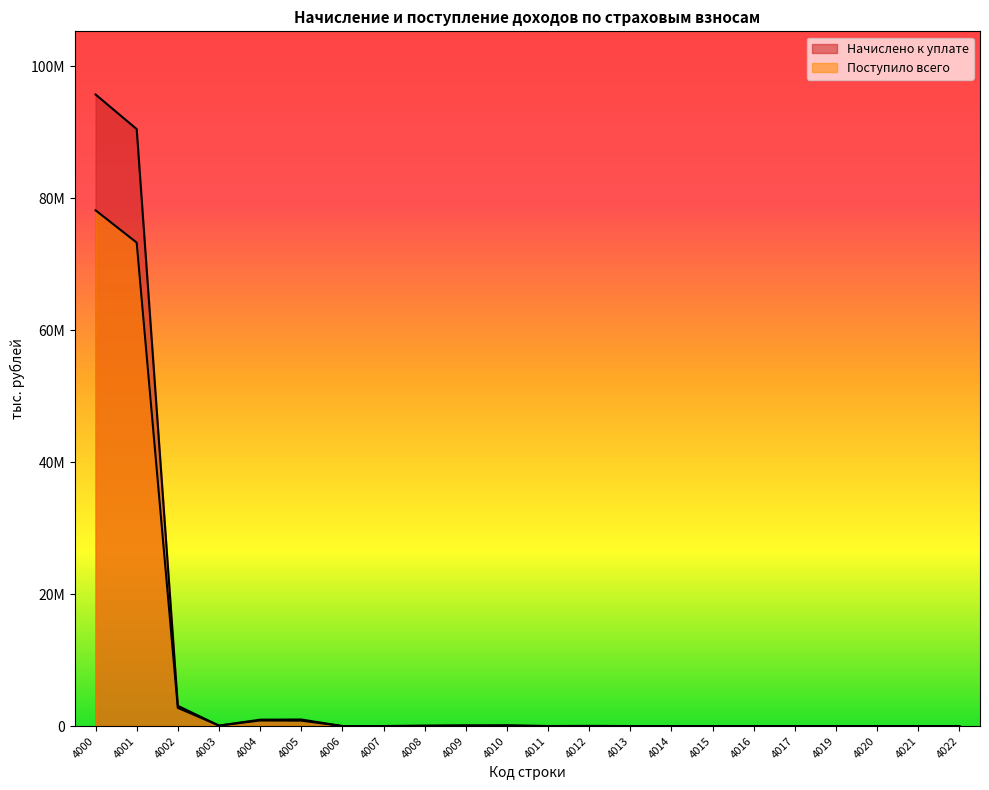

What is the sum of all Начислено к уплате values?

191405248